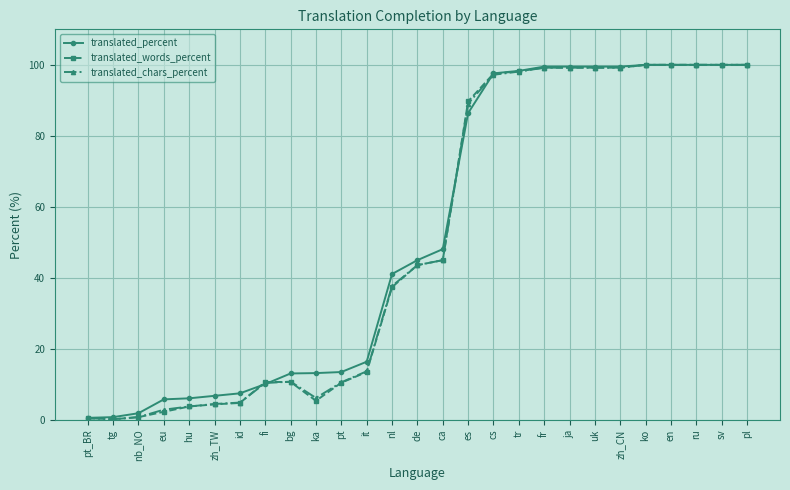

What is the total value across all series at ja?

297.9